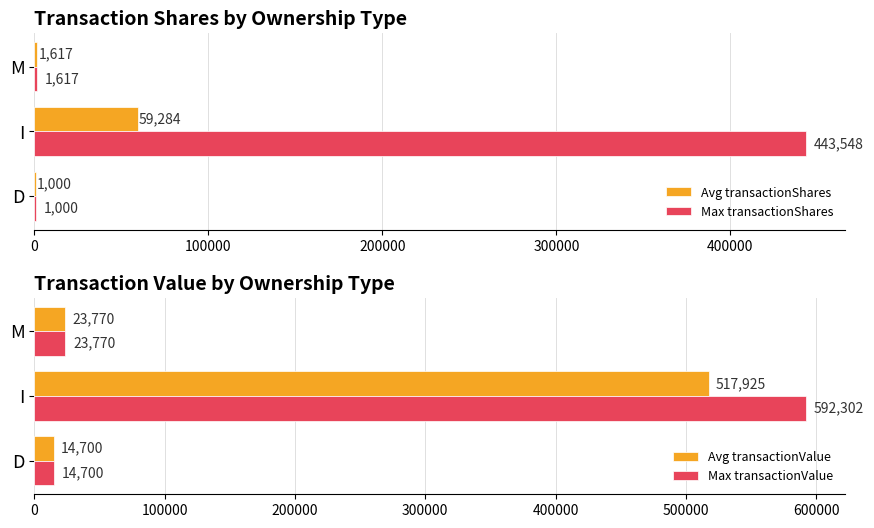

How many data points in Avg transactionShares are less than 1617?

1